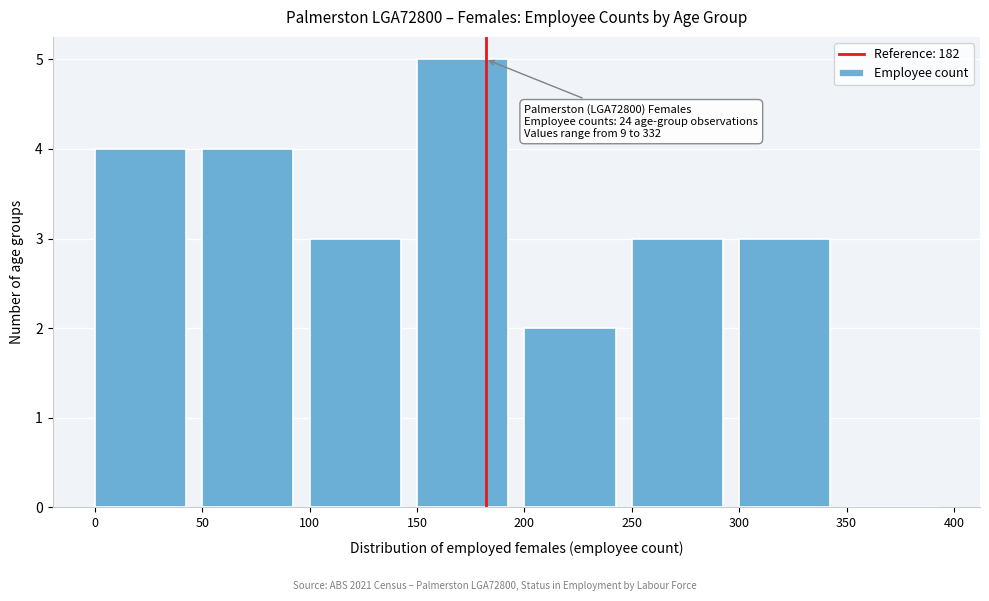

Which range on the x-axis has the tallest bar?

150 to 200